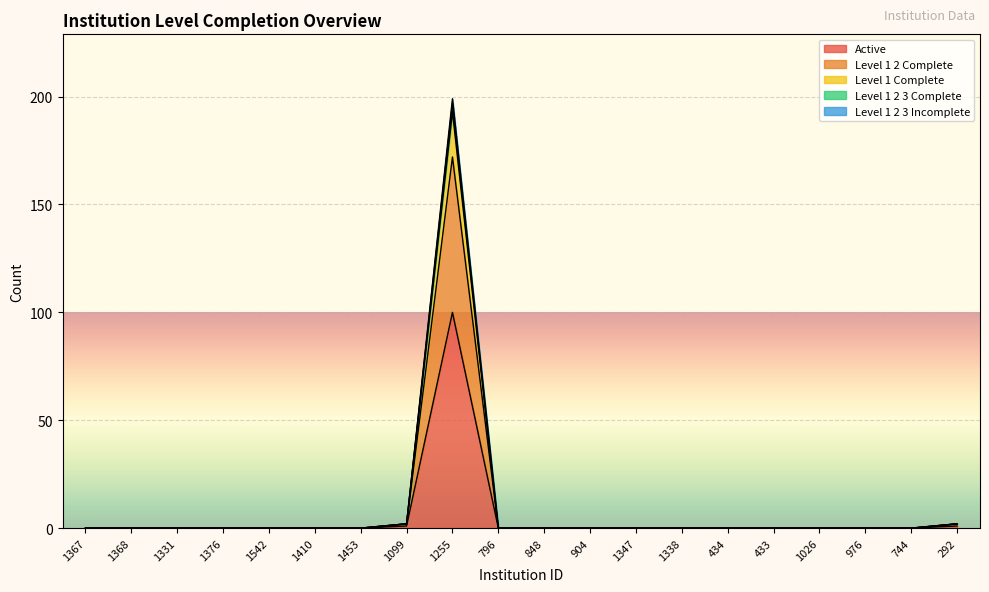

Where is Level 1 Complete nearest to the value 99?

1099